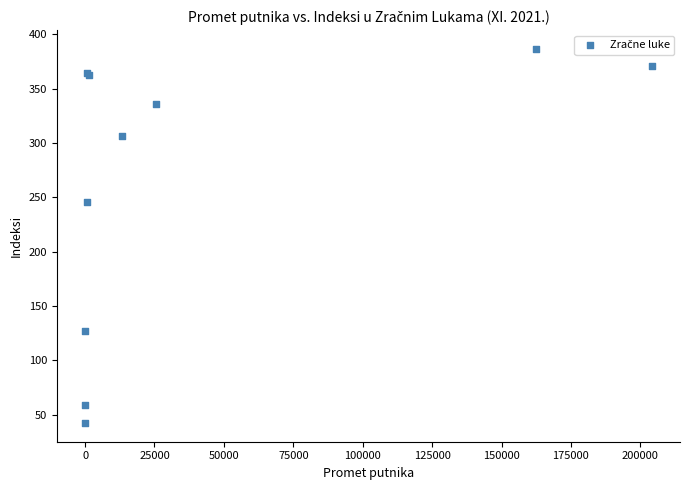

What Y value in the scatter plot is closest to 214?

245.9